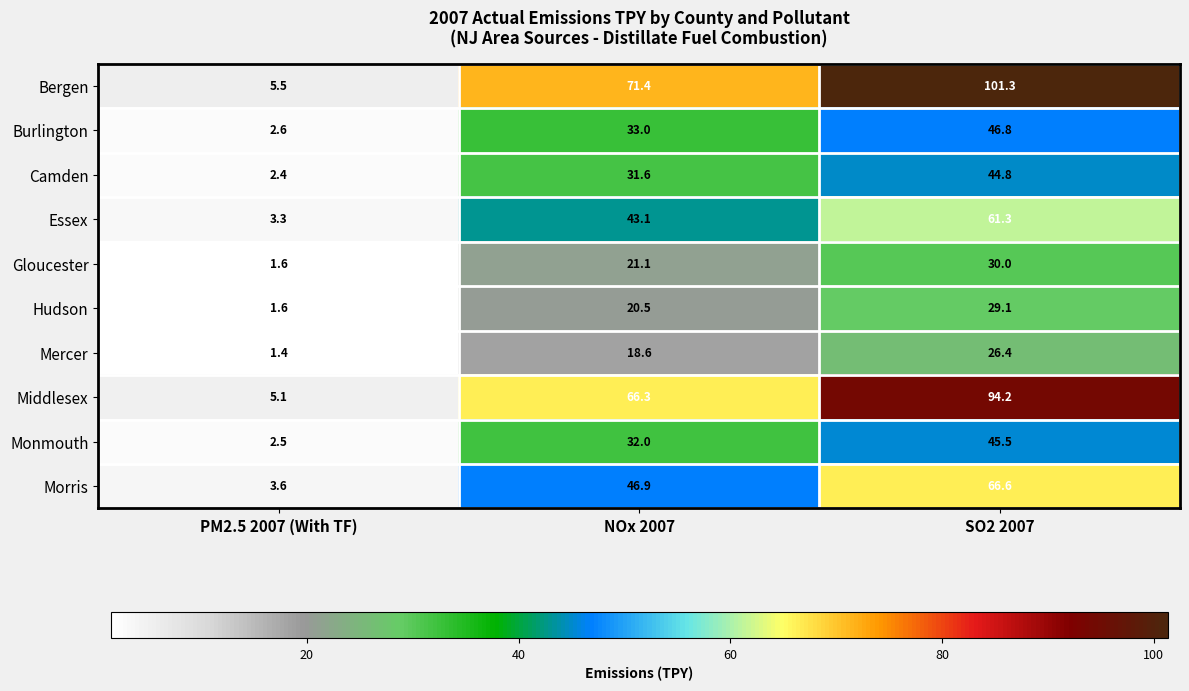

What is the sum of the Monmouth values at PM2.5 2007 (With TF) and SO2 2007?

48.0